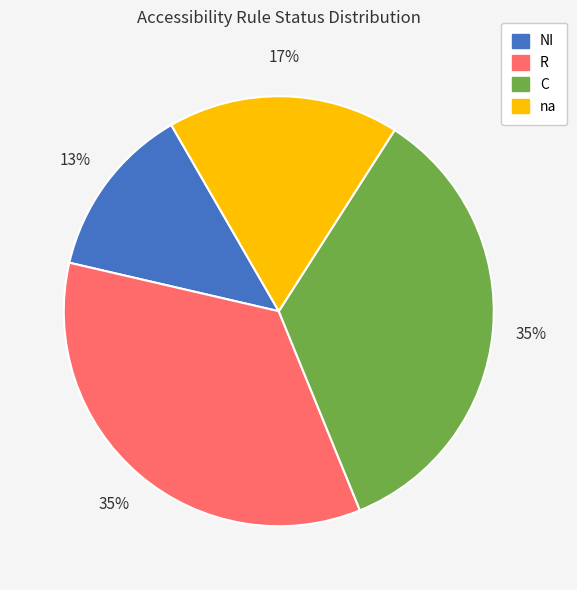

Is C the majority of the pie?

No